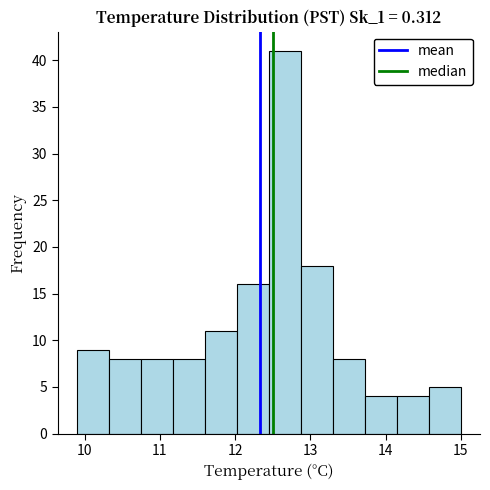

Reading left to right, transcribe this chart: for each bar, give the range it covers on the x-axis and its height. Neither the bar edges nor the heights are printed on the chart, so give them approximately, as read against the axes.

9.9 to 10.3: 9
10.3 to 10.8: 8
10.8 to 11.2: 8
11.2 to 11.6: 8
11.6 to 12.0: 11
12.0 to 12.5: 16
12.5 to 12.9: 41
12.9 to 13.3: 18
13.3 to 13.7: 8
13.7 to 14.2: 4
14.2 to 14.6: 4
14.6 to 15.0: 5